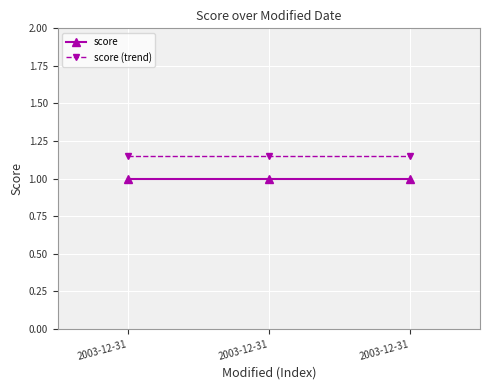

Where is score (trend) nearest to the value 1?

2003-12-31